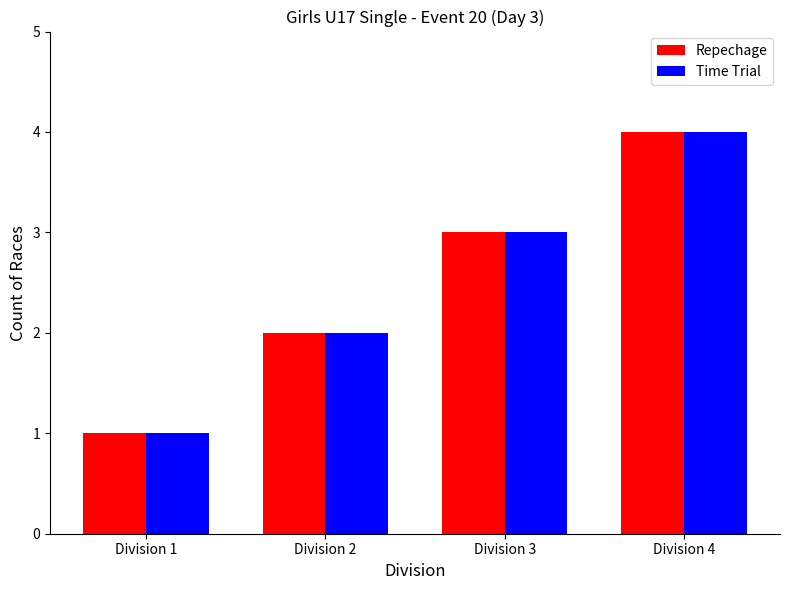

Are the bars grouped side by side (vs. stacked)?

Yes